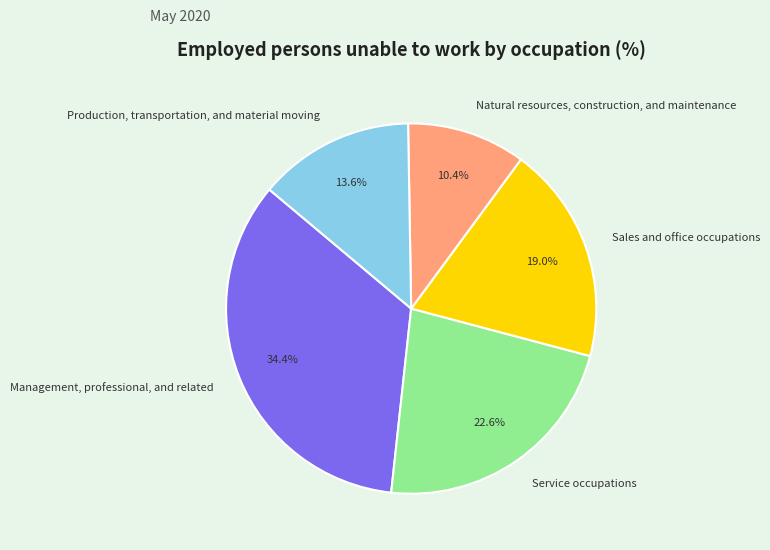

To the nearest percent, what is the combined percentage of Service occupations and Production, transportation, and material moving?

36%